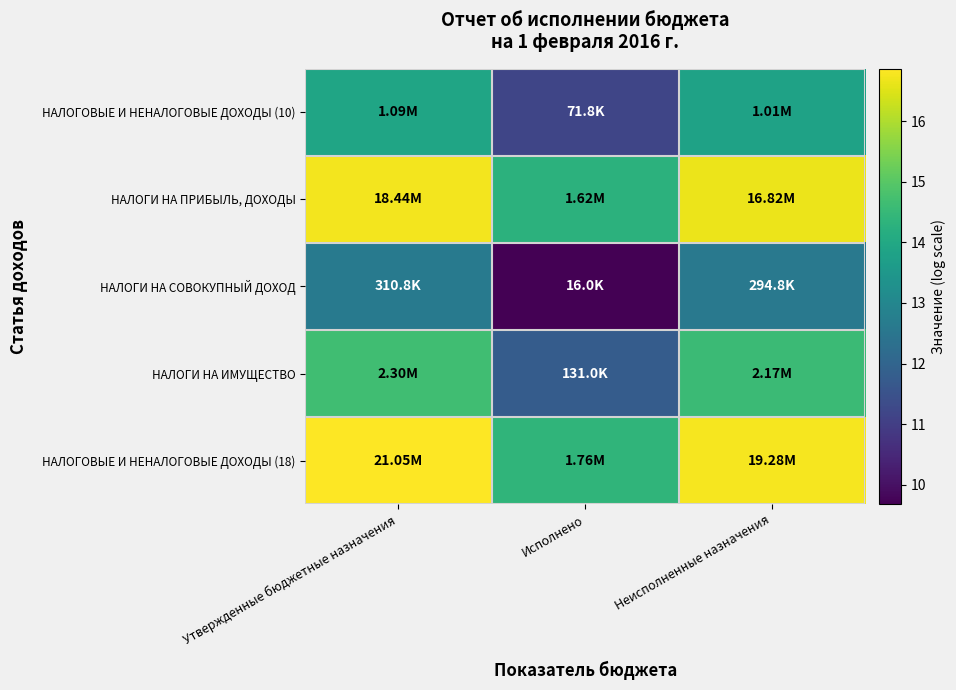

Between Неисполненные назначения and Исполнено, which is larger?

Неисполненные назначения